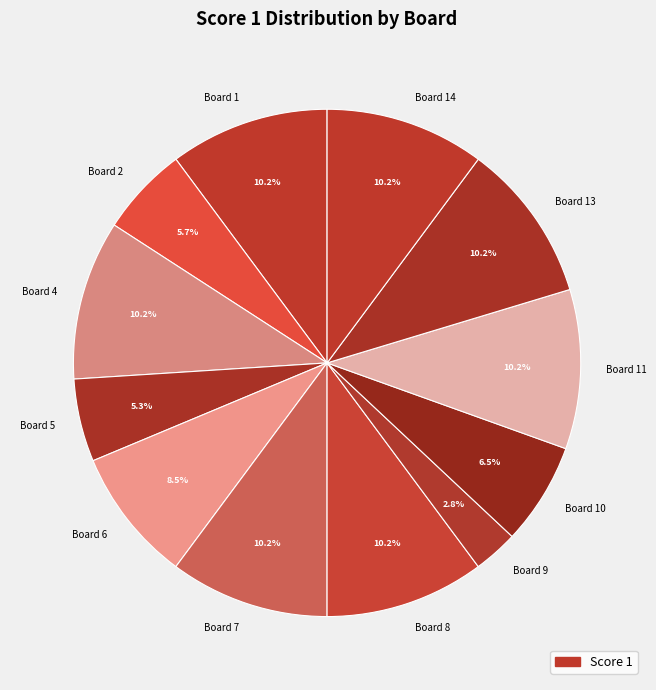

Is there a majority slice in this chart?

No